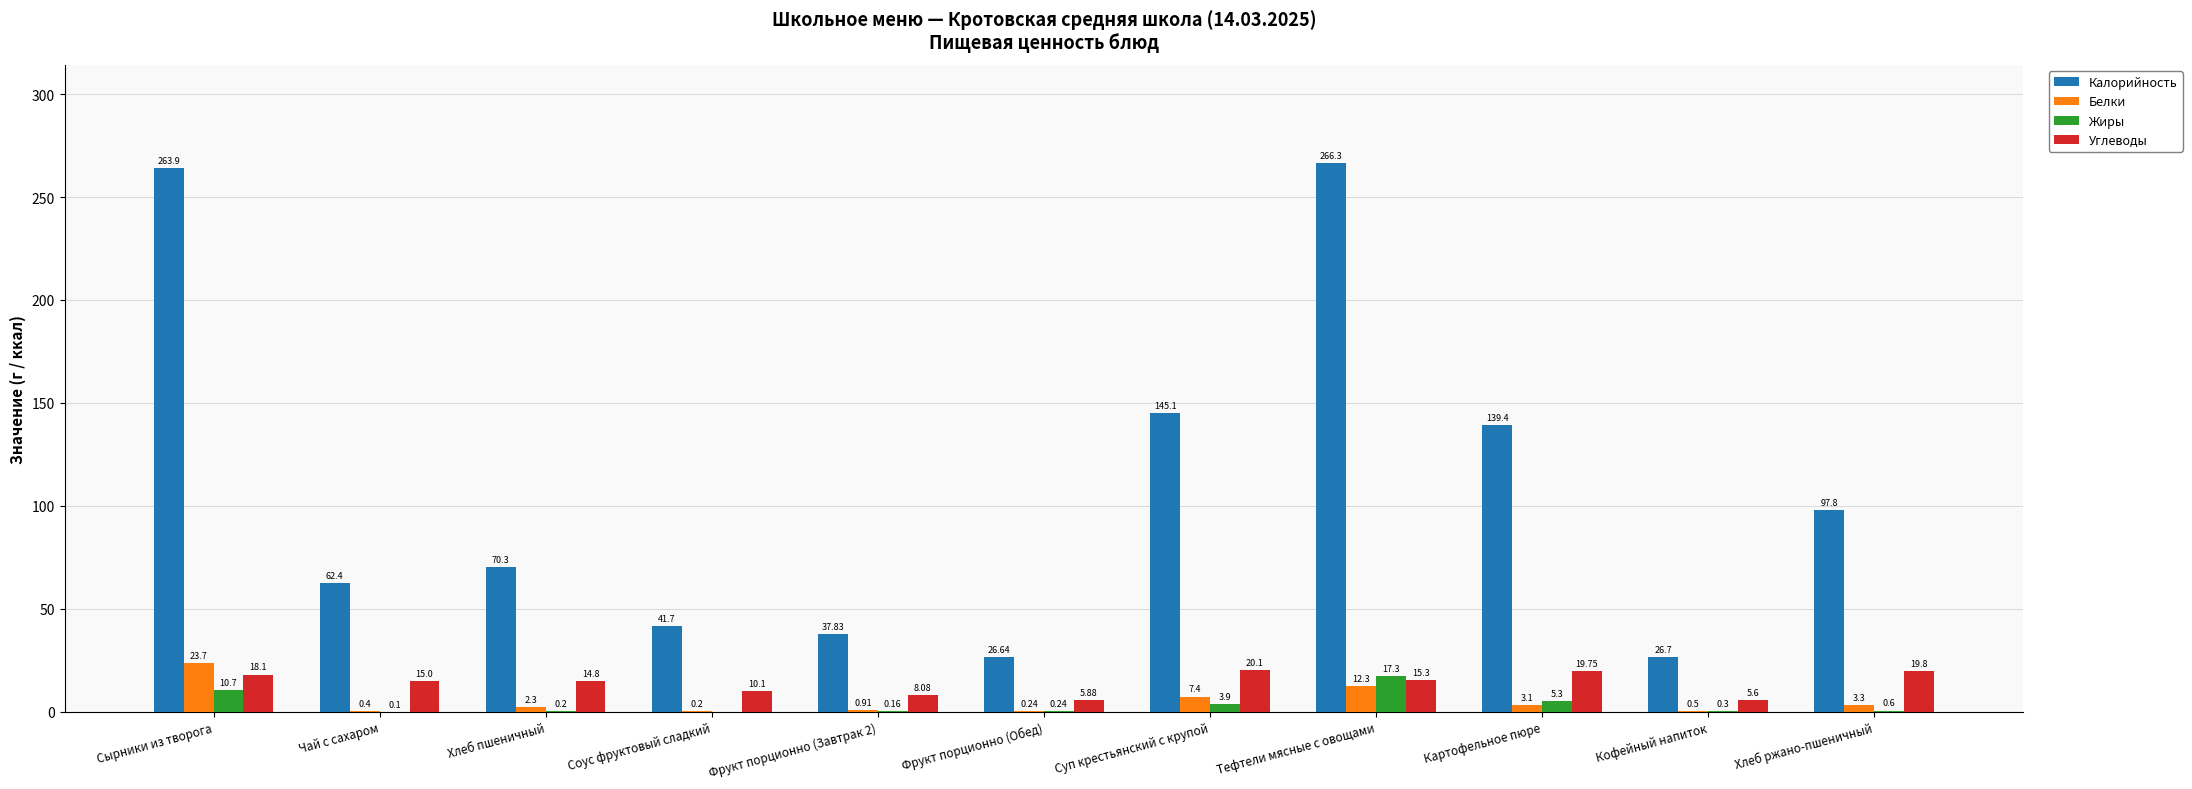

What is the total value across all series at Хлеб пшеничный?

87.6